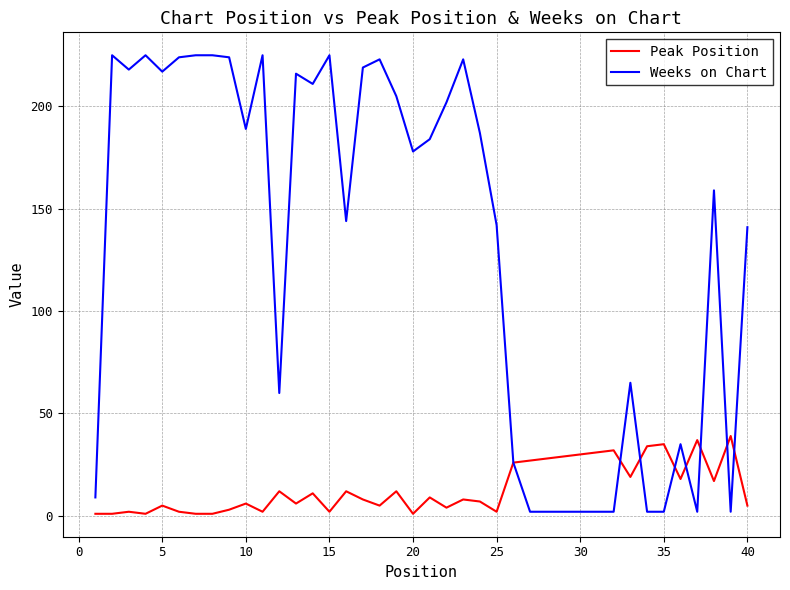

What is the maximum value for Weeks on Chart?

225